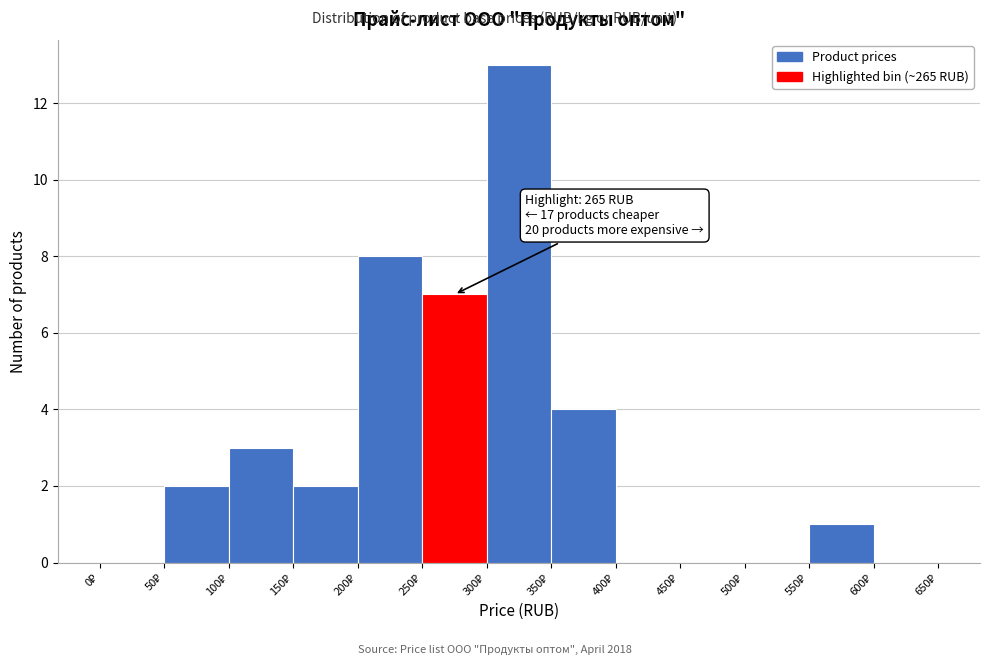

Which range on the x-axis has the tallest bar?

300 to 350